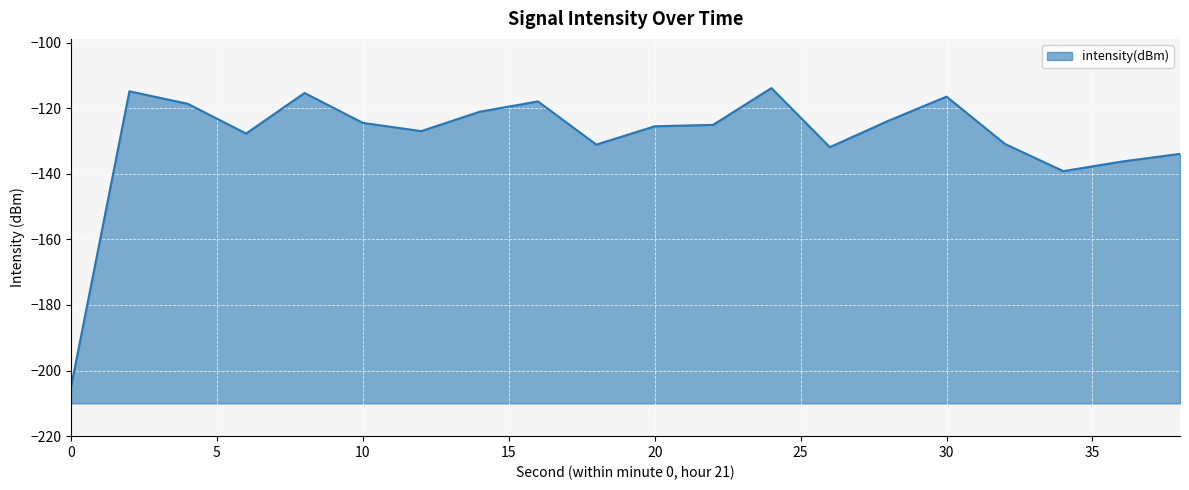

What is the sum of all values?

-2580.3